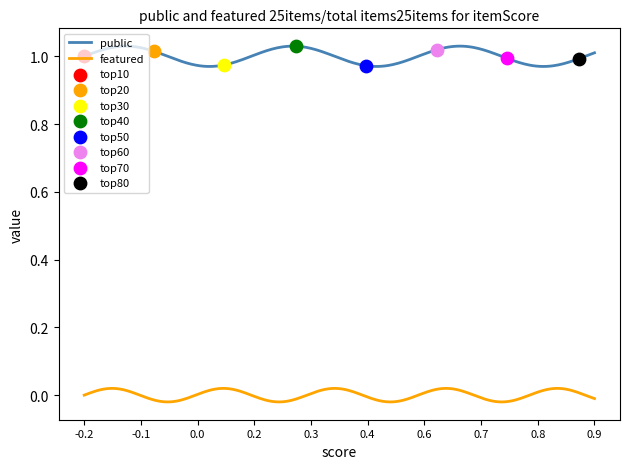

Which series has the widest spread of values?

public